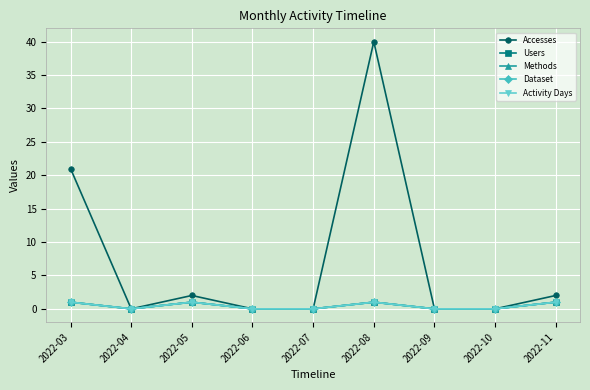

What is the greatest value displayed?

40